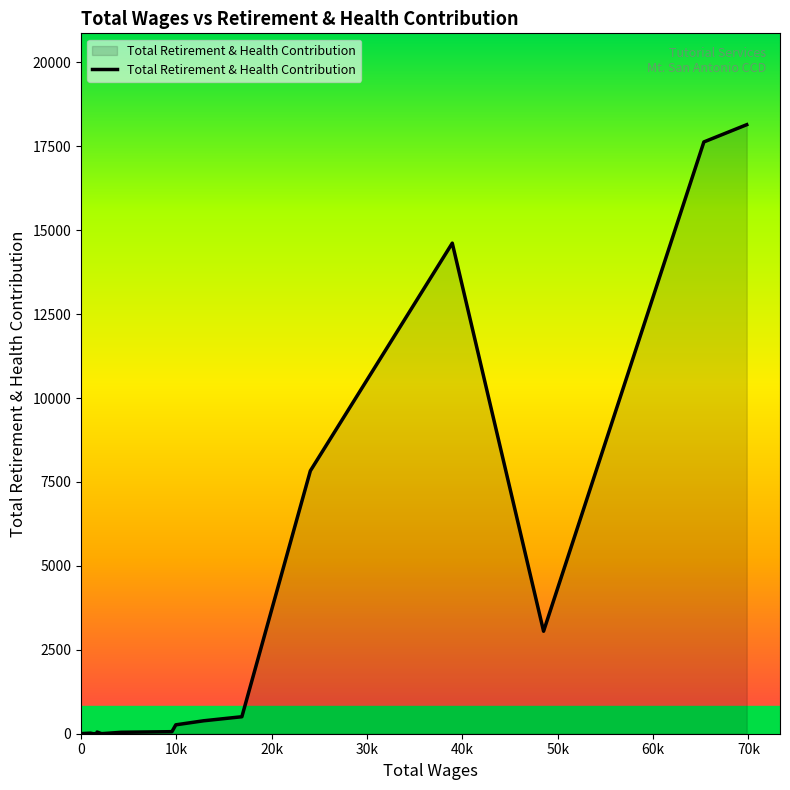

Does the chart display data point markers on the line(s)?

No